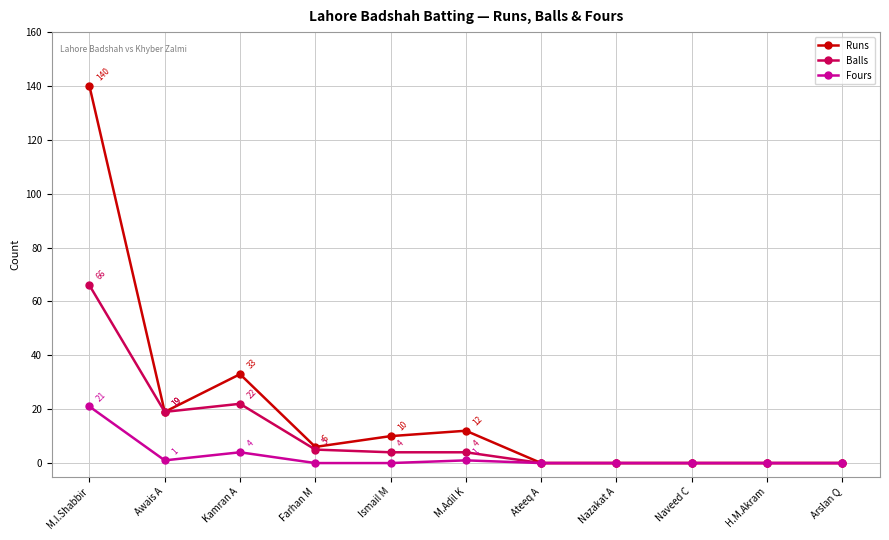

What is the value of the Runs point at the 2nd from the left?

19